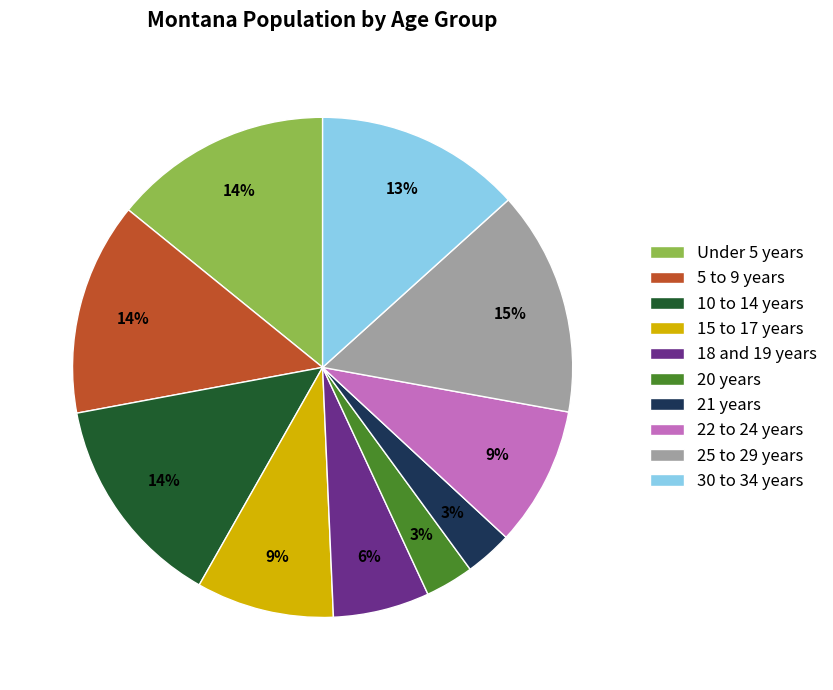

Between 25 to 29 years and 21 years, which is larger?

25 to 29 years